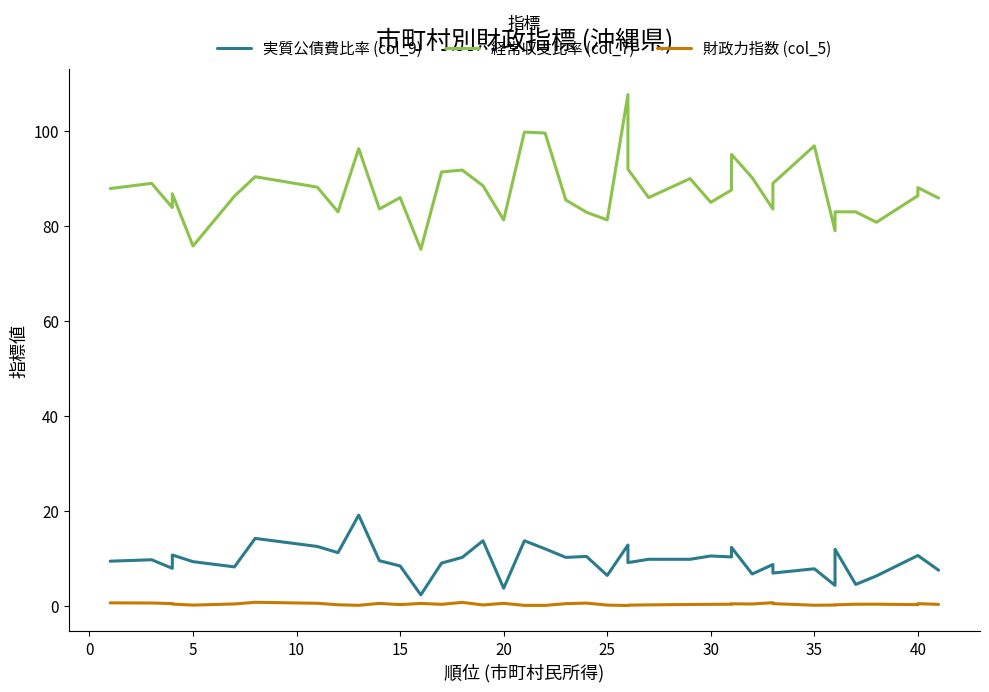

How many interior local valleys does the 財政力指数 (col_5) series have?

9